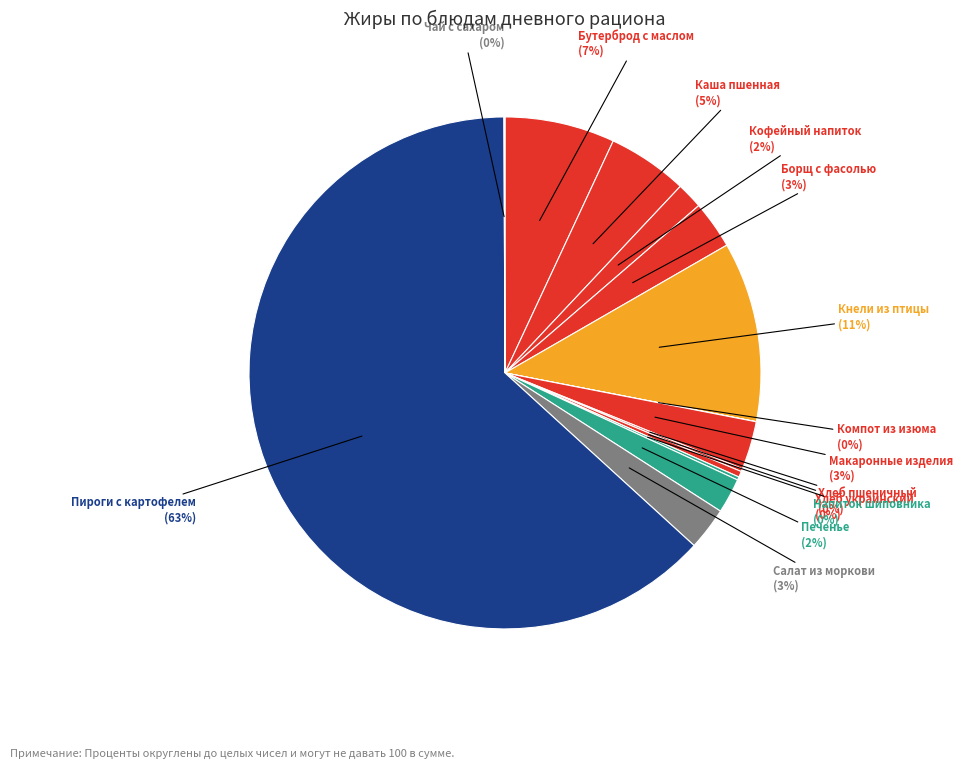

Which category has the biggest portion of the pie?

ПИРОГИ ПЕЧЕНЫЕ С КАРТОФЕЛЕМ